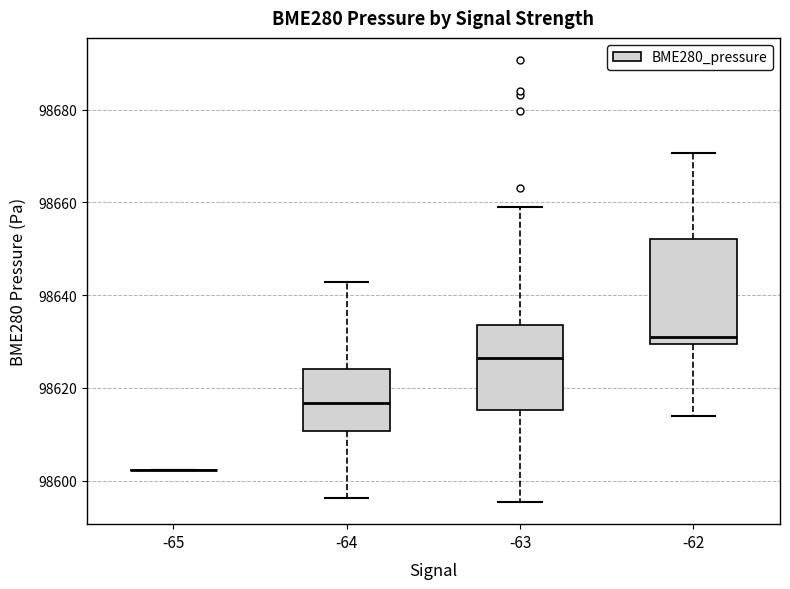

Comparing the boxes themselves (not the whiskers), which one is the tallest?

-62